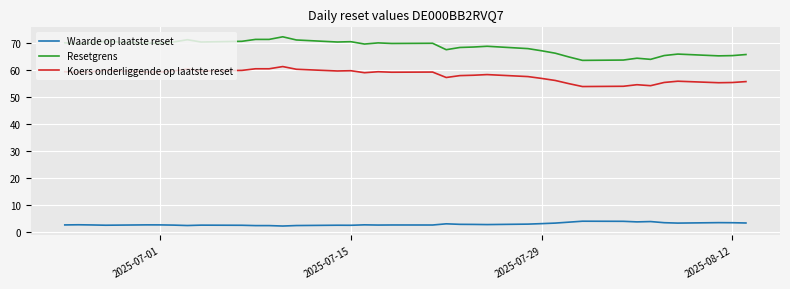

What is the highest value of the Waarde op laatste reset series?

4.0